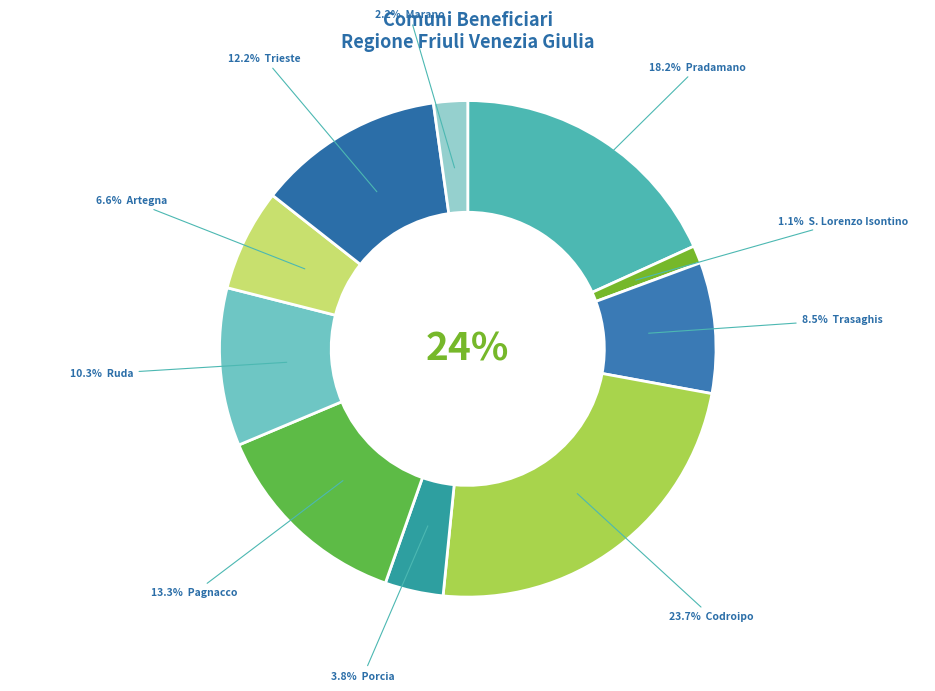

To the nearest percent, what is the difference between the Pradamano and Artegna slice percentages?

12%